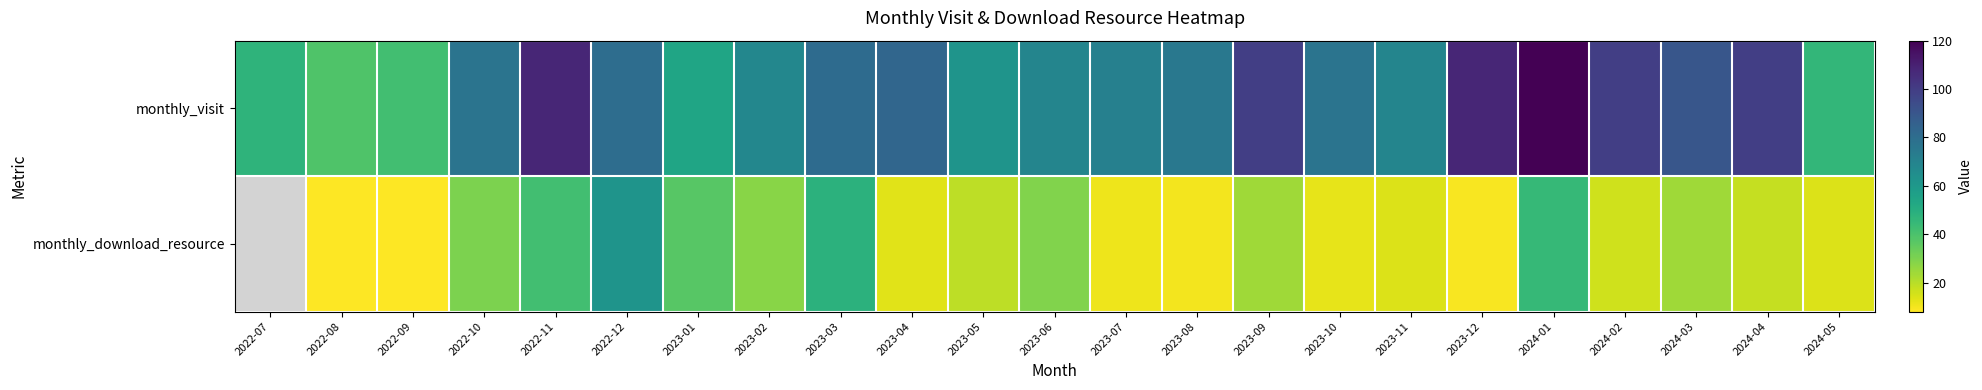

How many values in the monthly_visit series exceed 77?

10